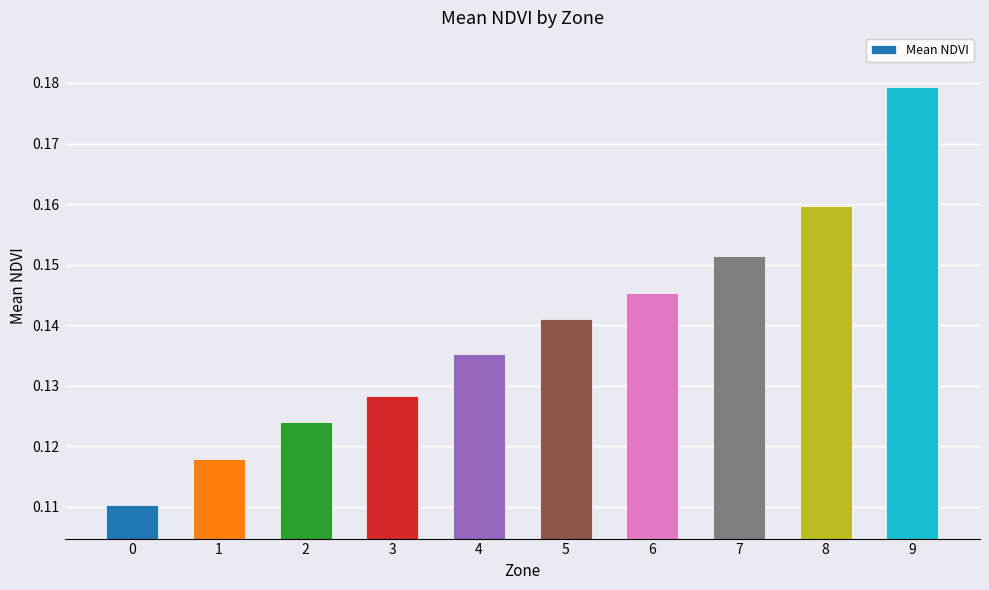

Which category has the highest value across all series?

9